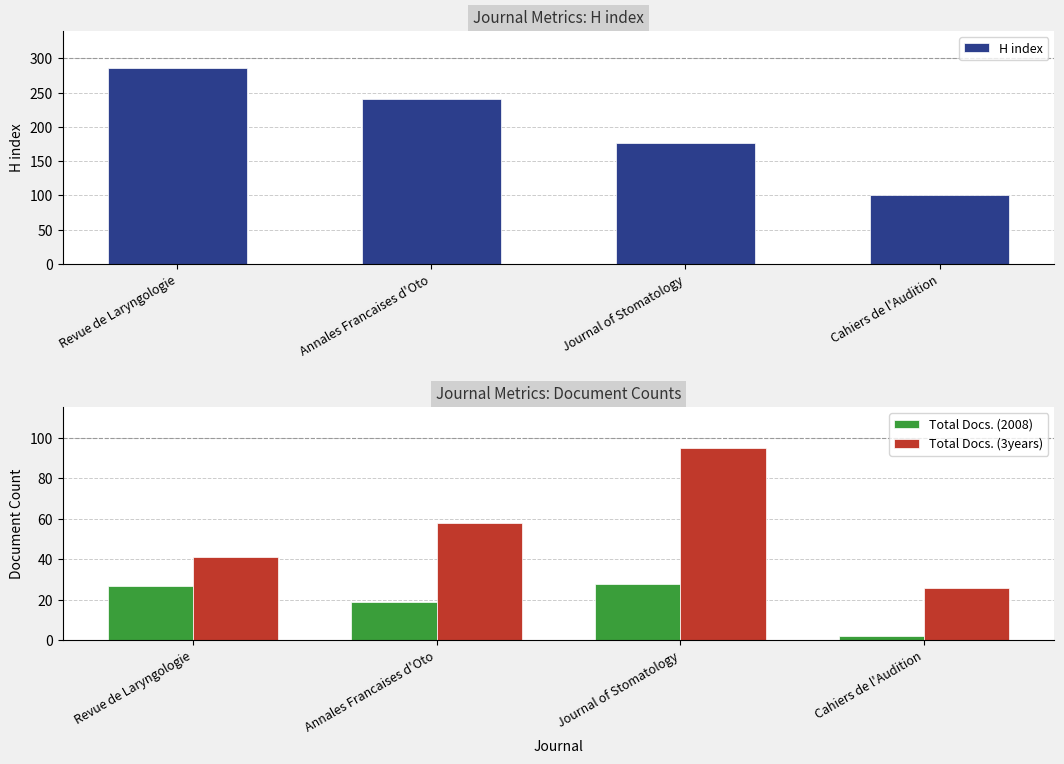

Rank the series by their maximum value, from lowest to highest.

Total Docs. (2008), Total Docs. (3years), H index